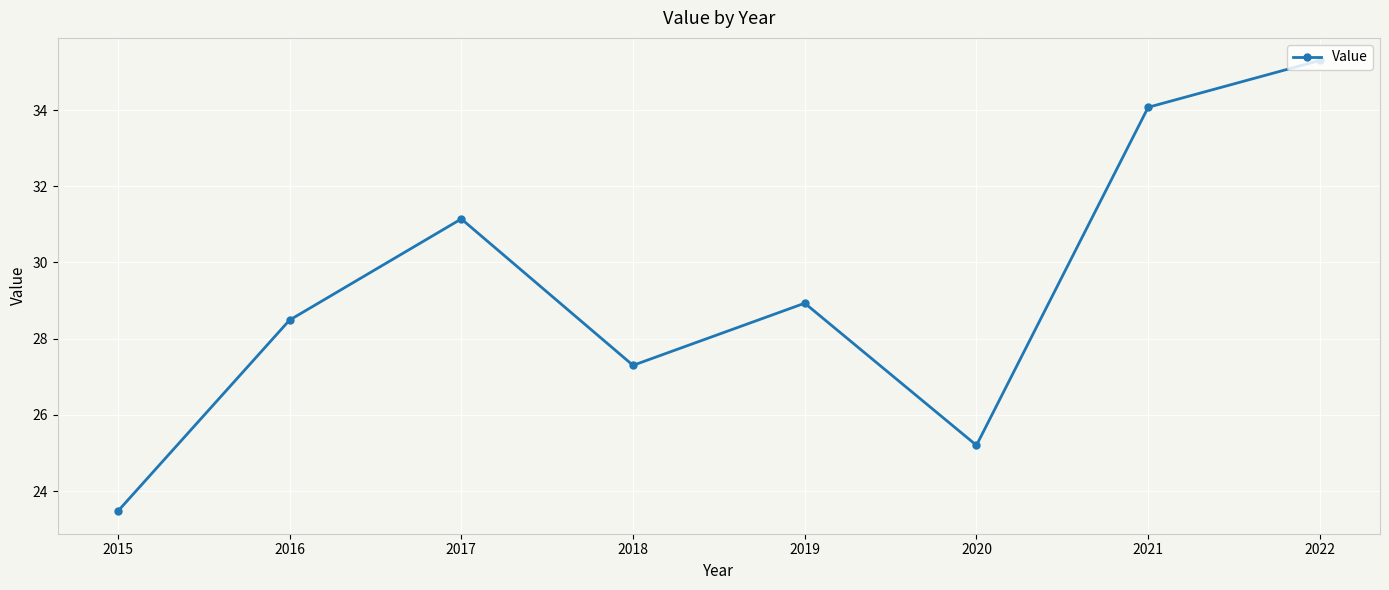

What is the average value?

29.2